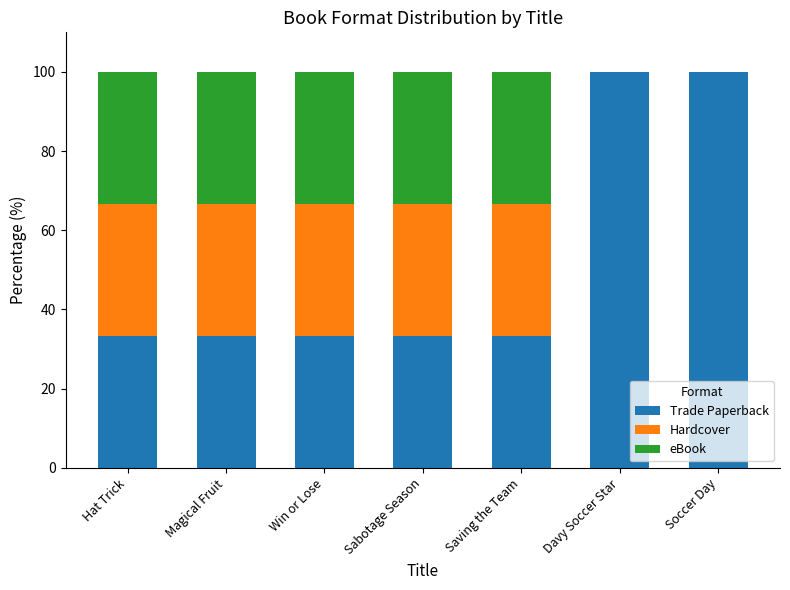

What is the sum of the Trade Paperback values at Saving the Team and Davy Soccer Star?

133.3